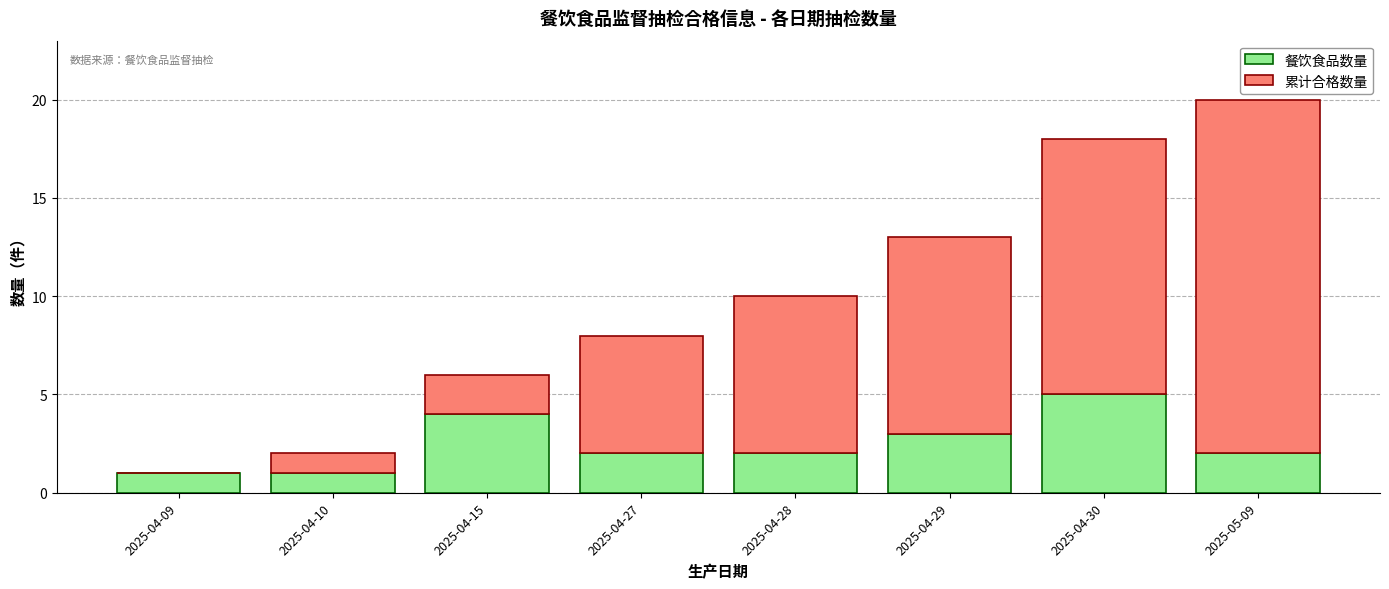

At which category is the sum across all series the highest?

2025-05-09